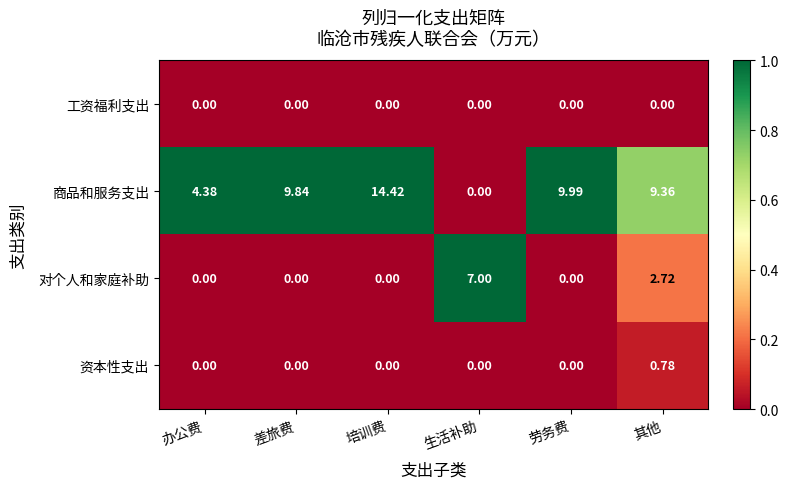

How many values in the 对个人和家庭补助 series exceed 0?

2